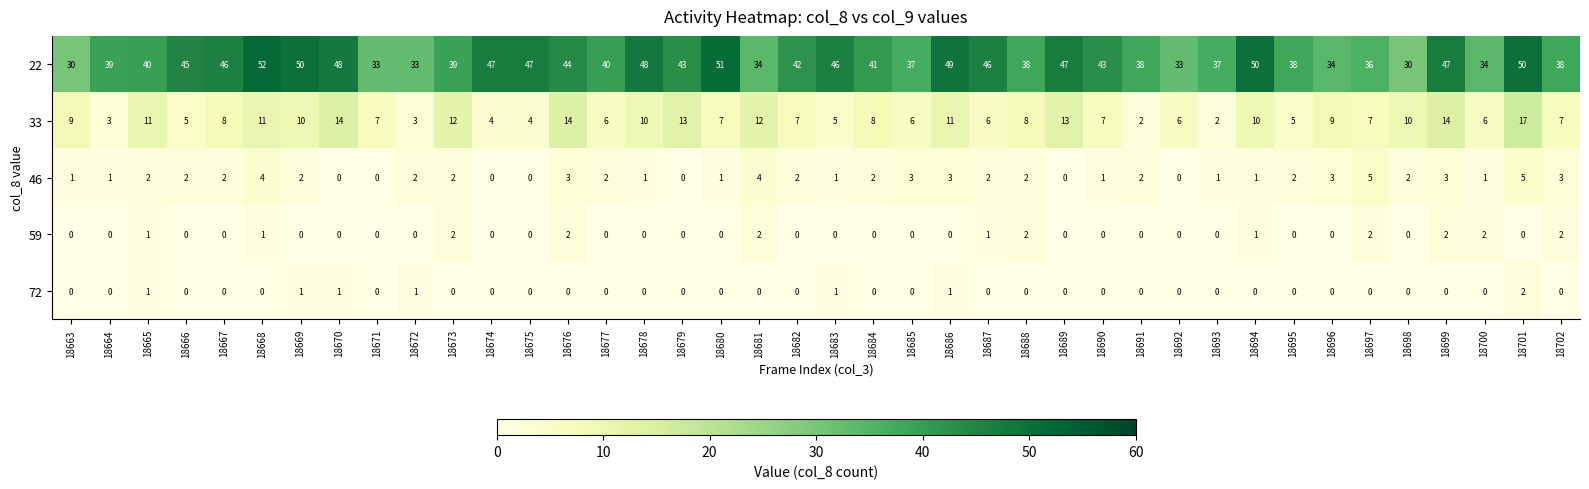

Count the 46 values in the range 1 to 3.

29